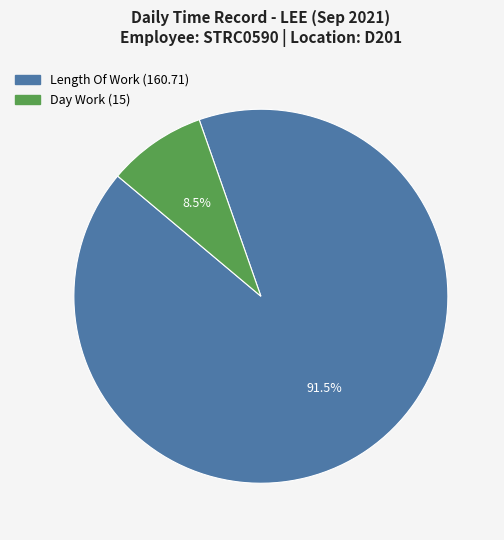

Does any single category account for the majority?

Yes